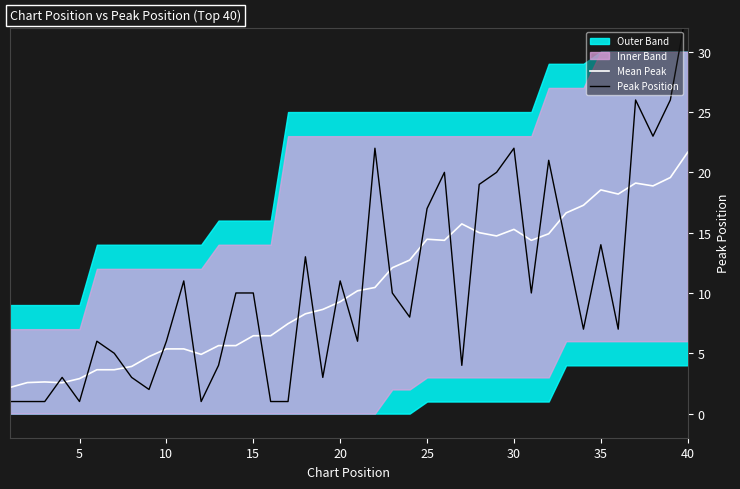

What is the minimum value shown in the chart?

1.0